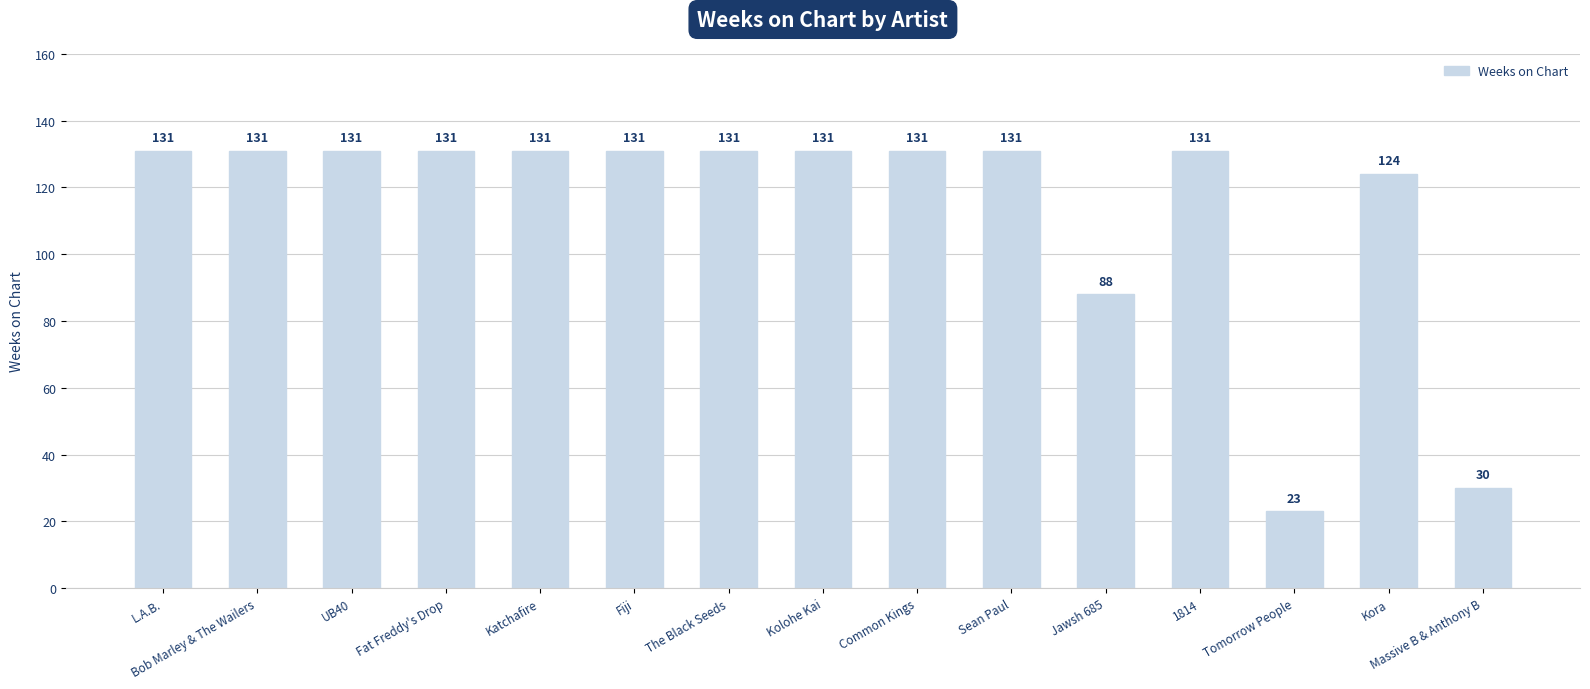

What is the ratio of the value at Katchafire to the value at Kora?

1.1